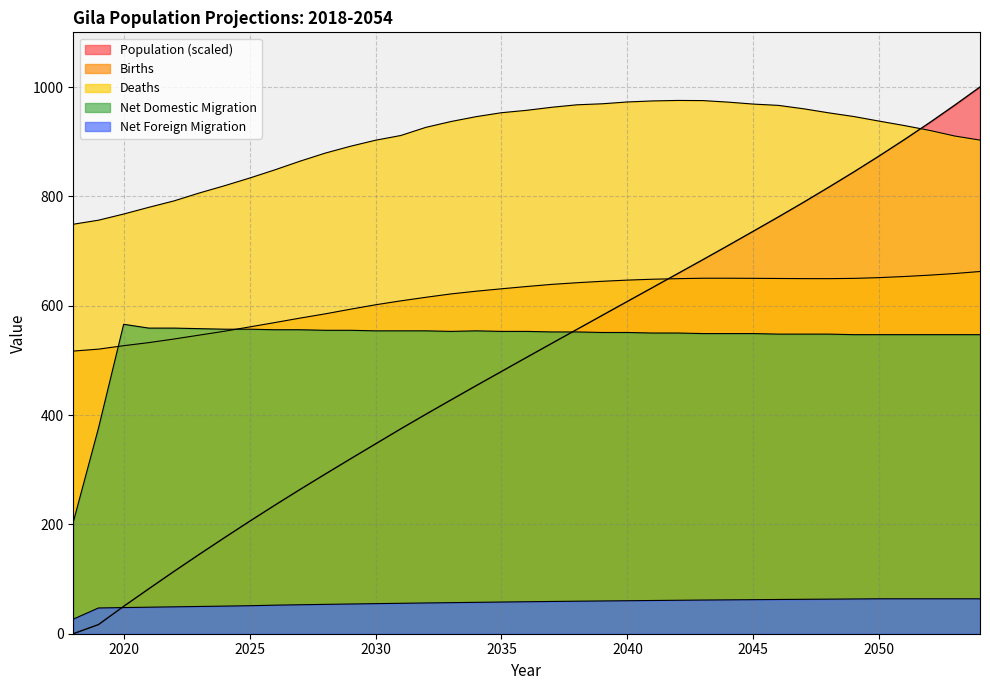

The value of Net Foreign Migration at 2047 is 33.3. True or false?

False